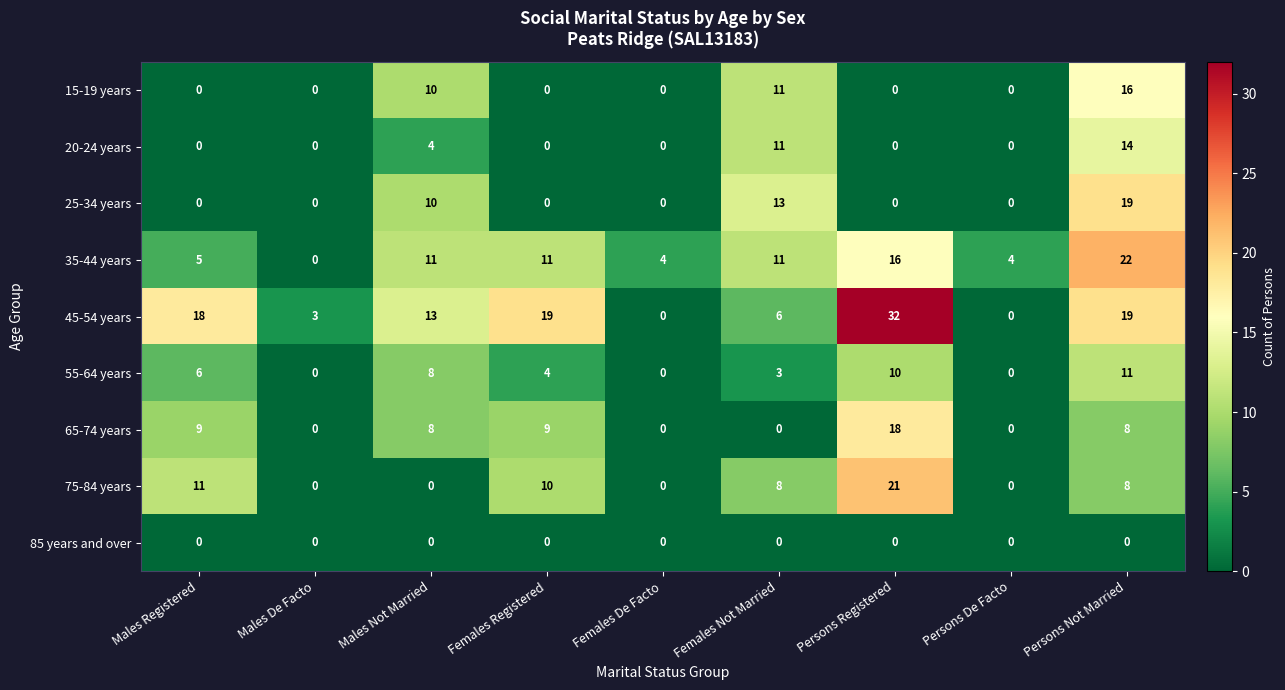

The value of 55-64 years at Males Not Married is 4. True or false?

False